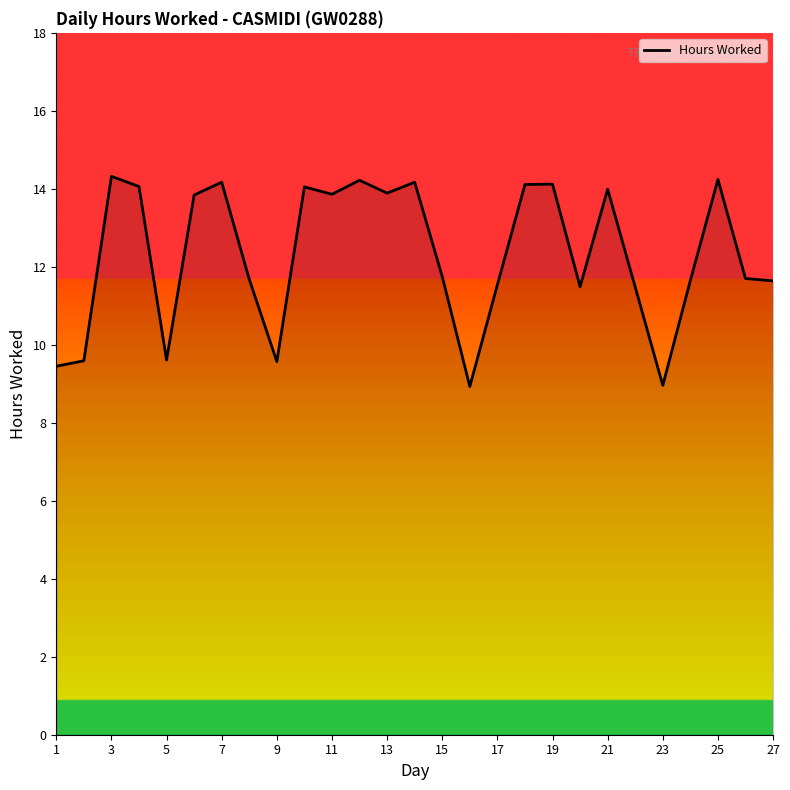

What is the minimum value shown in the chart?

8.9